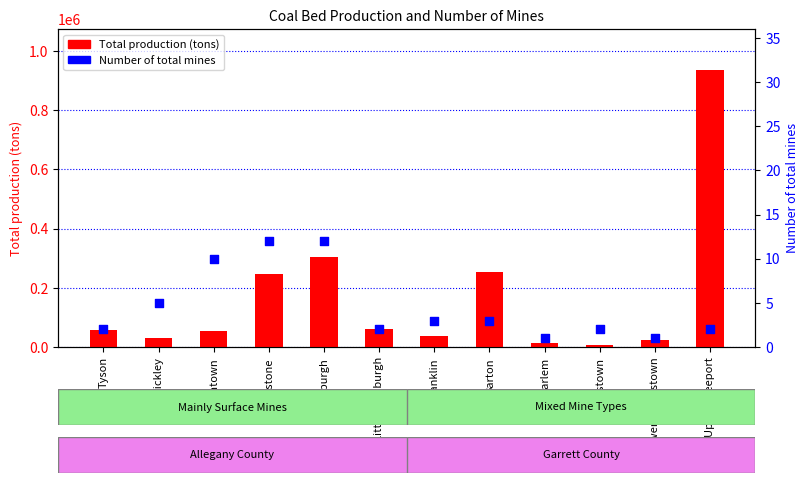

Which series has the widest spread of Y values?

Total production (tons)